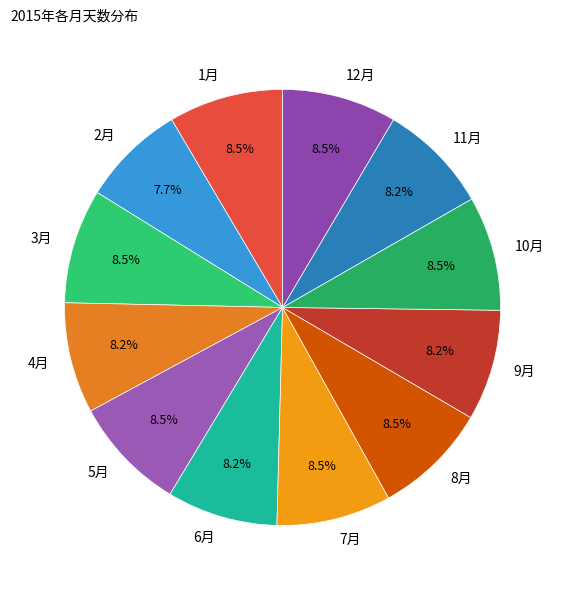

What percentage is NOT represented by 10月?

91.5%